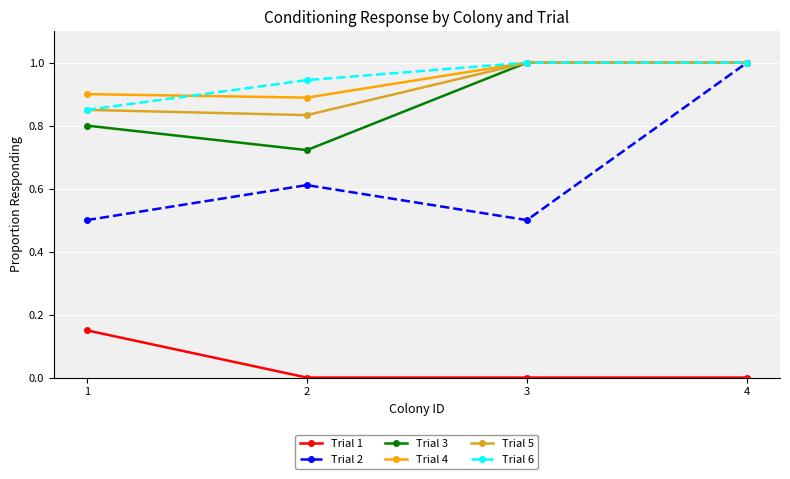

What is the greatest value displayed?

1.0